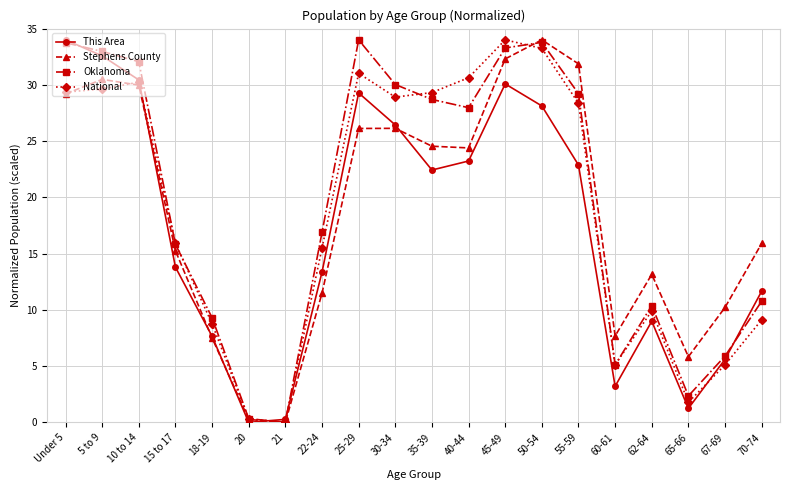

Does the chart have visible grid lines?

Yes